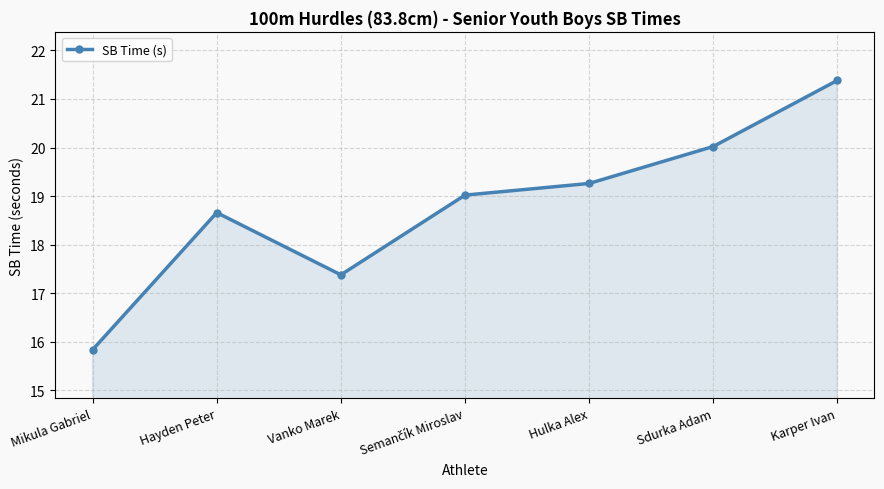

How many interior local peaks (higher than both neighbors) does the data have?

1